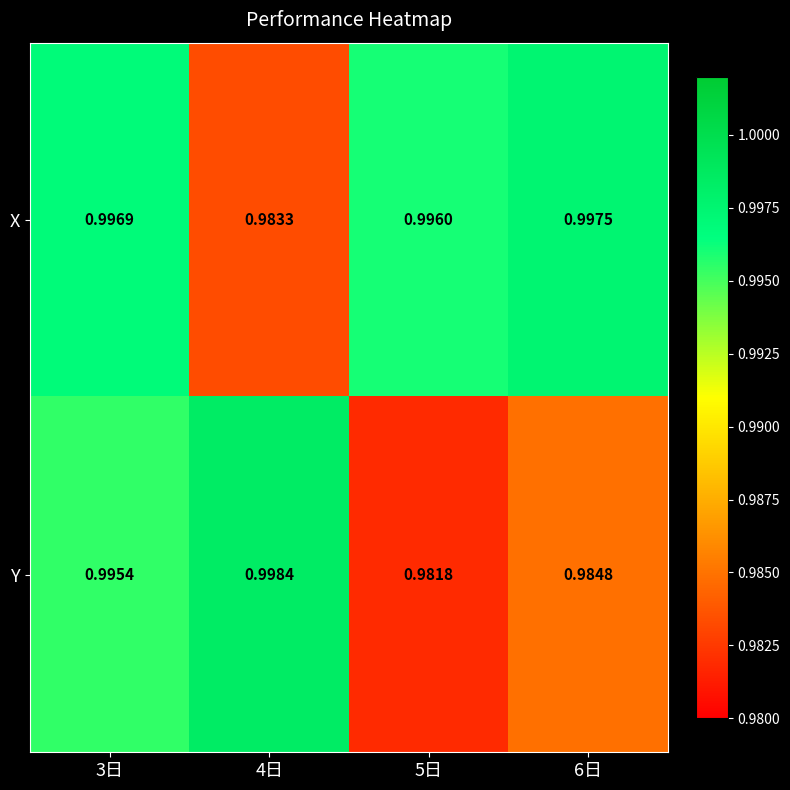

List the series in order of their overall mean, lowest first.

Y, X